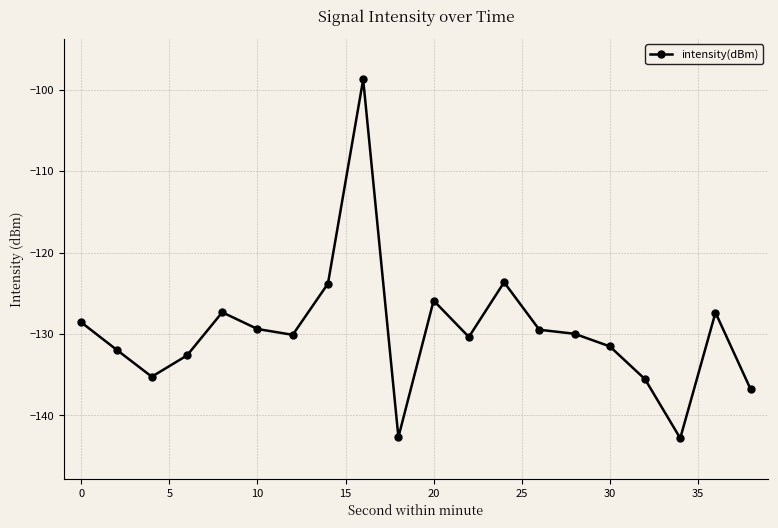

What is the greatest value displayed?

-98.7